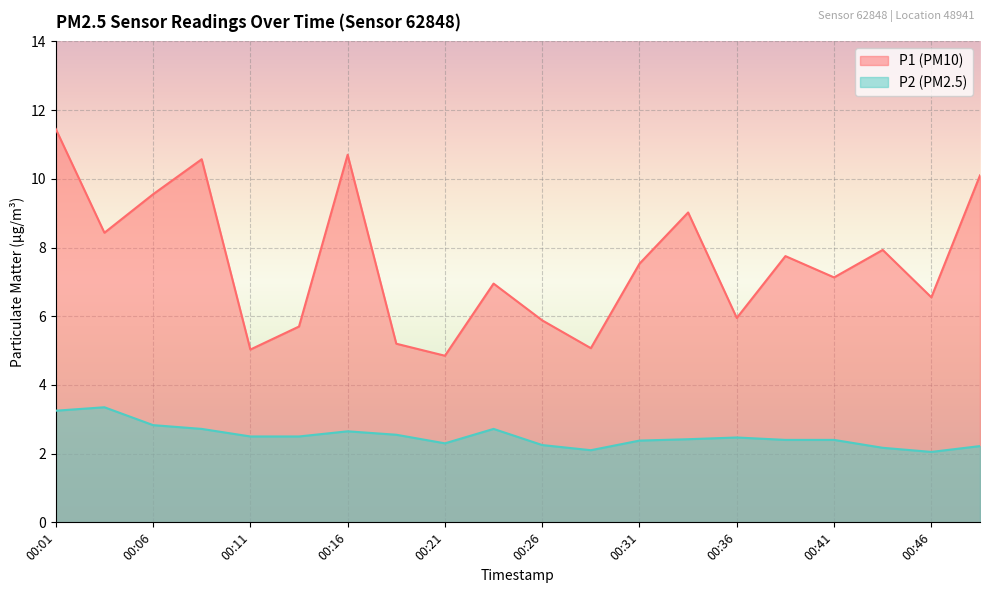

True or false: P1 and P2 cross at least once.

False